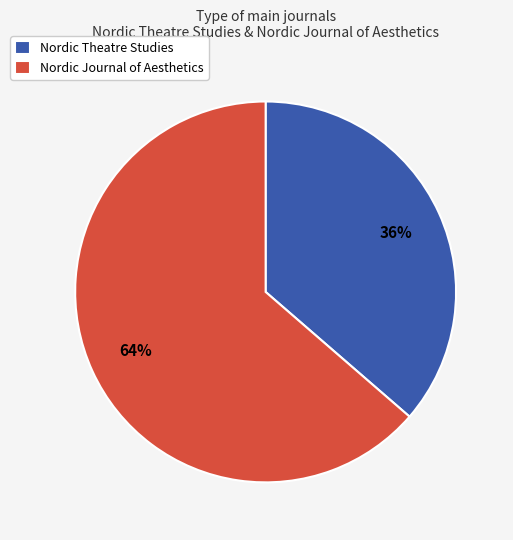

What percentage is the Nordic Theatre Studies slice, to the nearest percent?

36%